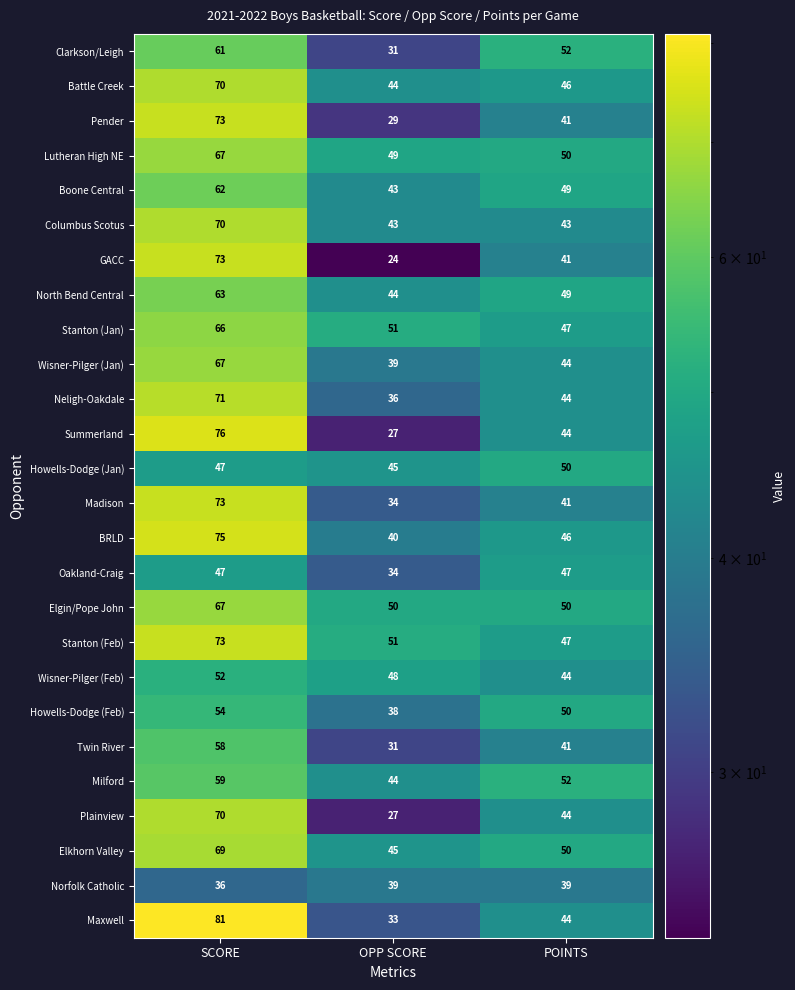

What is the sum of all Summerland values?

147